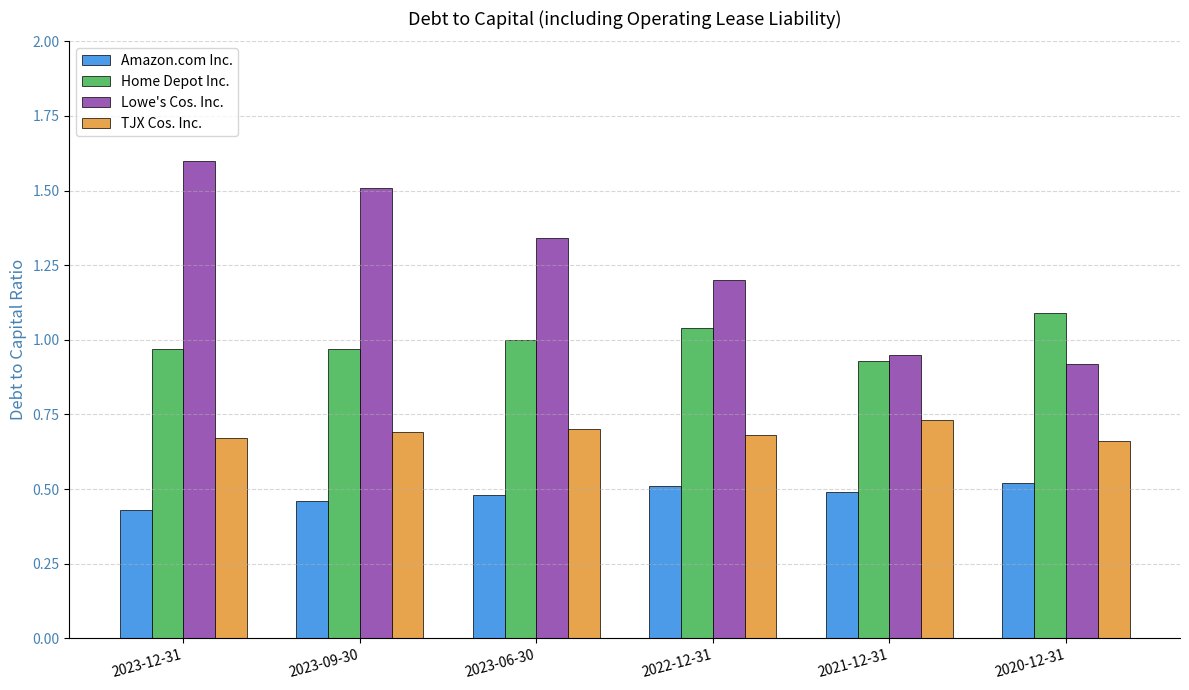

Which category has the highest value across all series?

2023-12-31